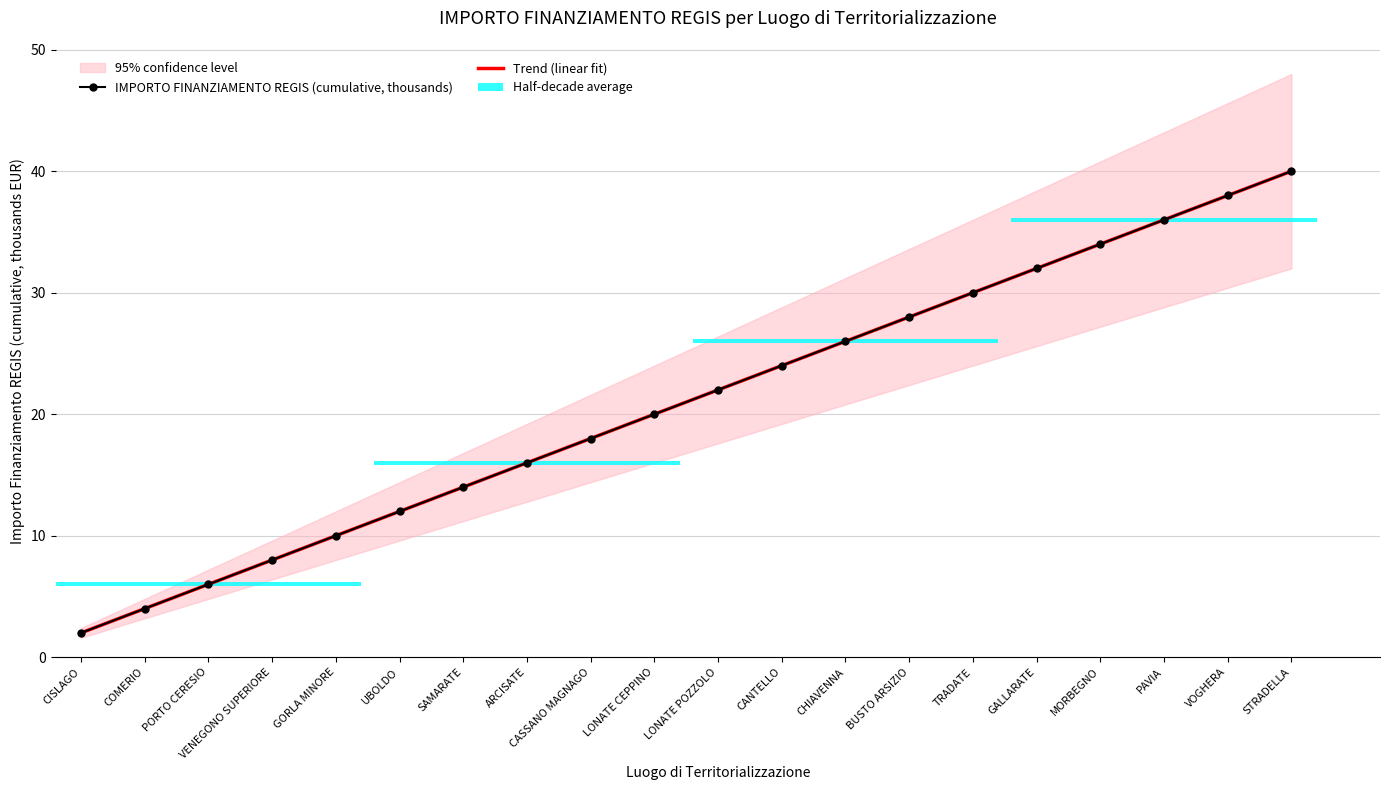

Which series has the largest range (max minus min)?

Trend (linear fit)